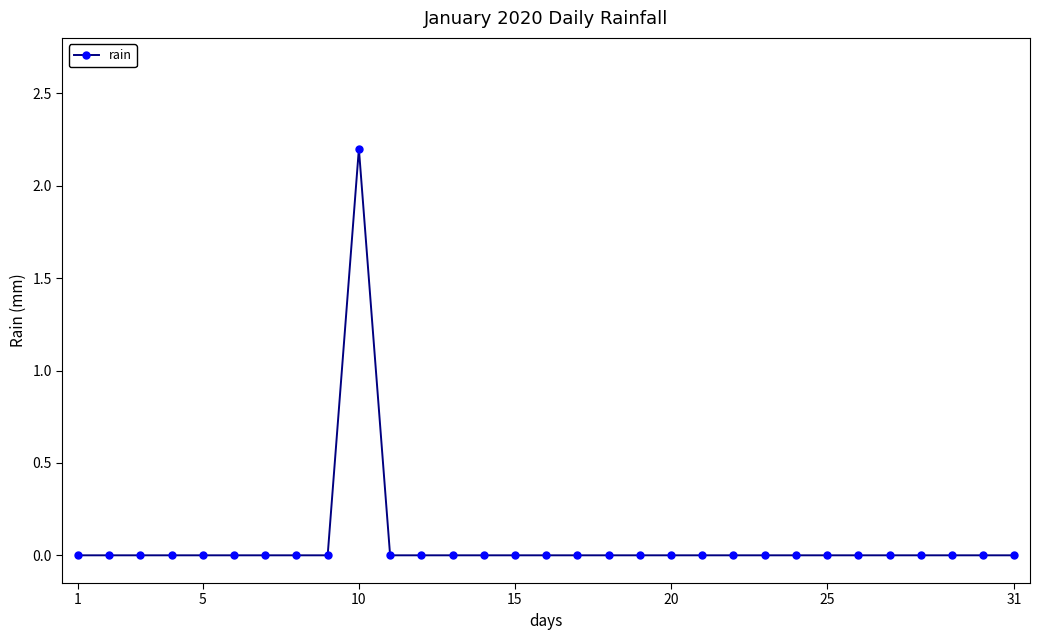

What is the difference between the maximum and minimum values?

2.2